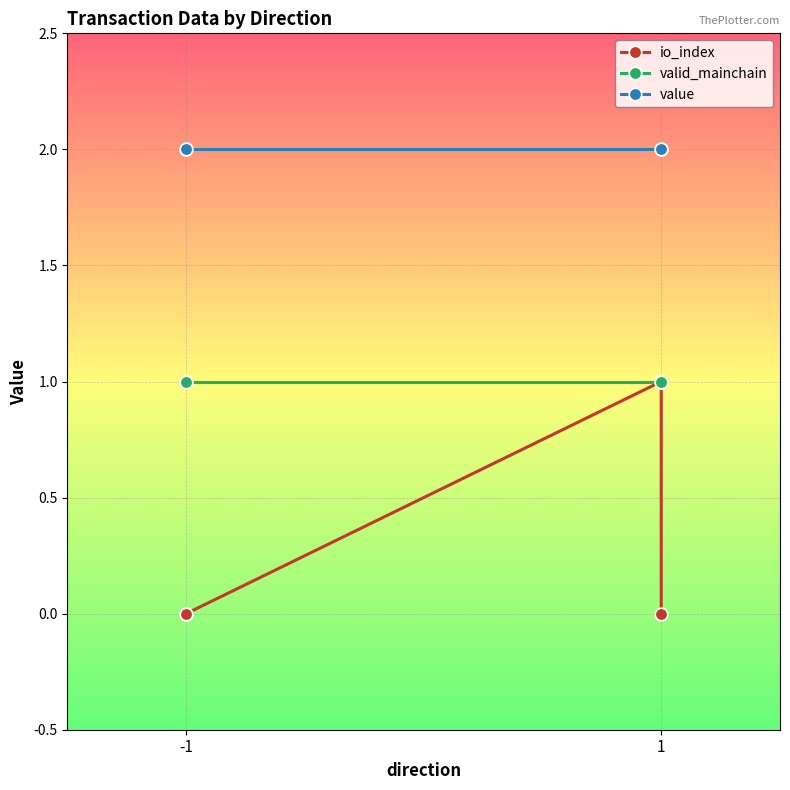

What is the approximate value of valid_mainchain at -1?

1.0